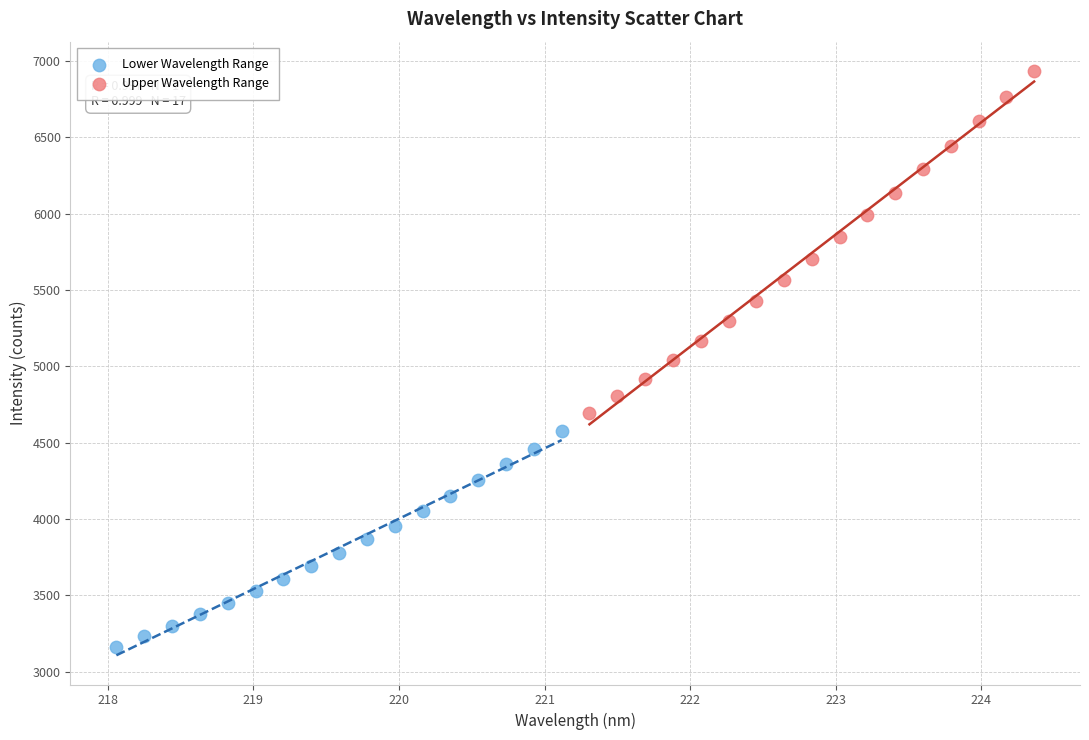

Which series has the widest spread of Y values?

Upper Wavelength Range